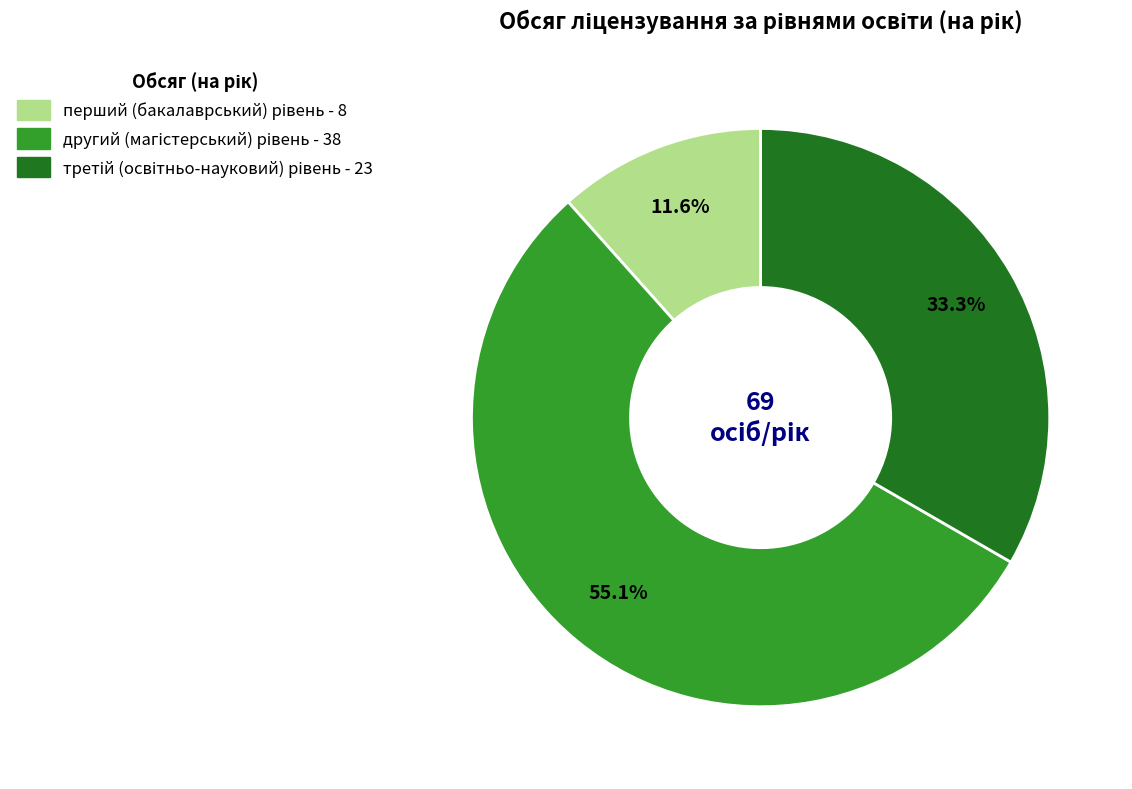

Is there any slice that represents more than half of the pie?

Yes